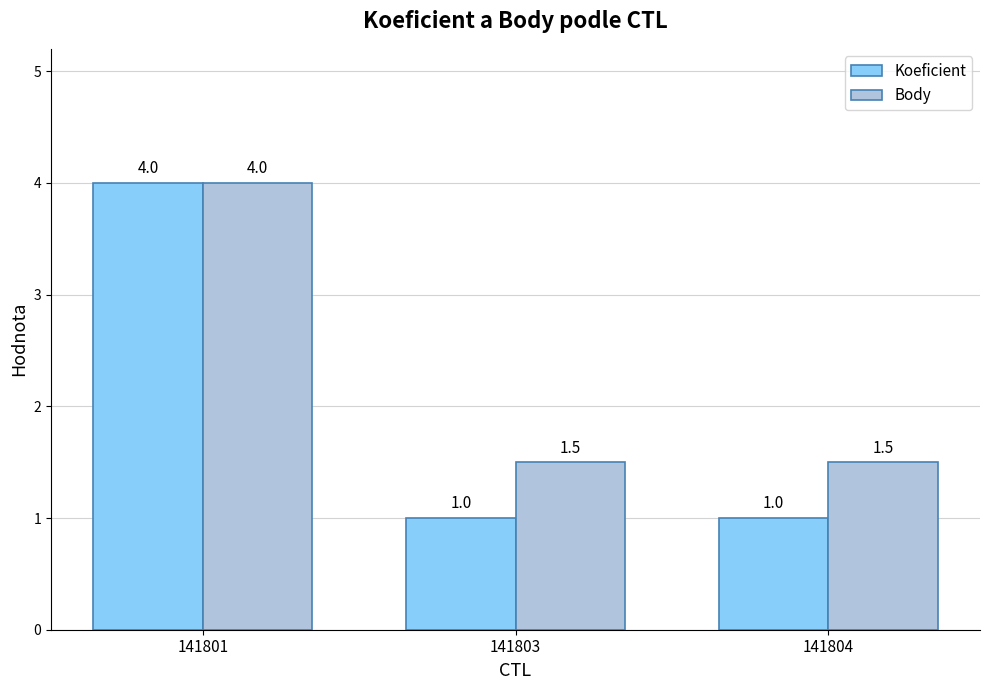

What value does the Koeficient series have at 141803?

1.0